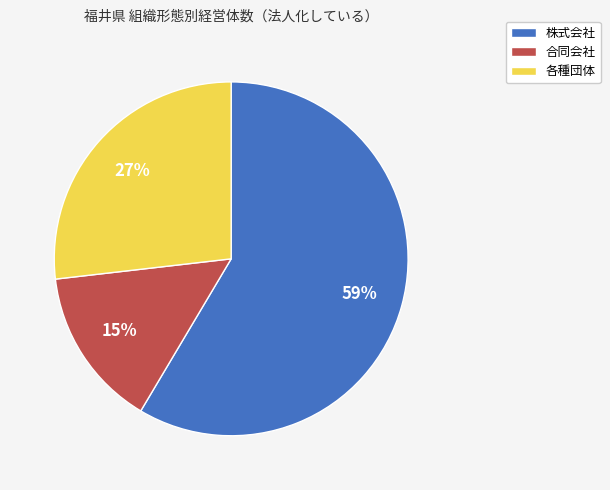

Approximately how many times larger is the value at 各種団体 compared to 株式会社?

0.5